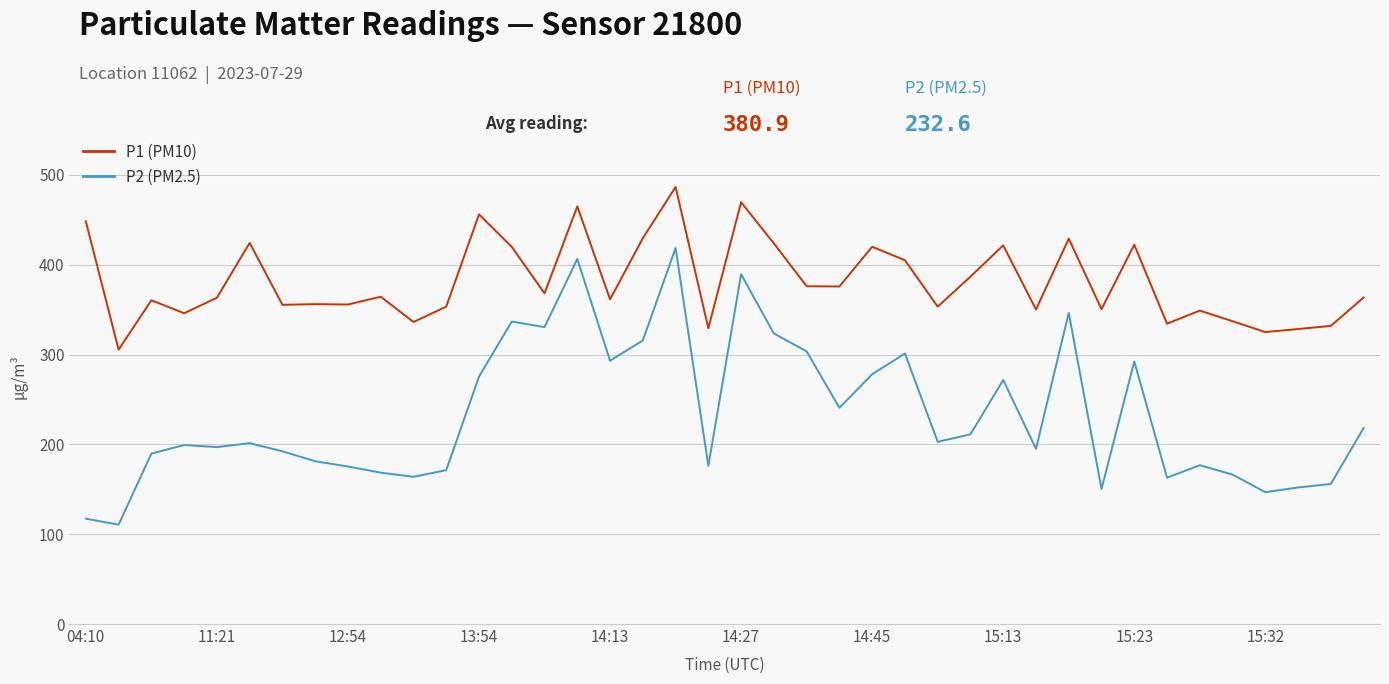

Which series has the largest total across all categories?

P1 (PM10)